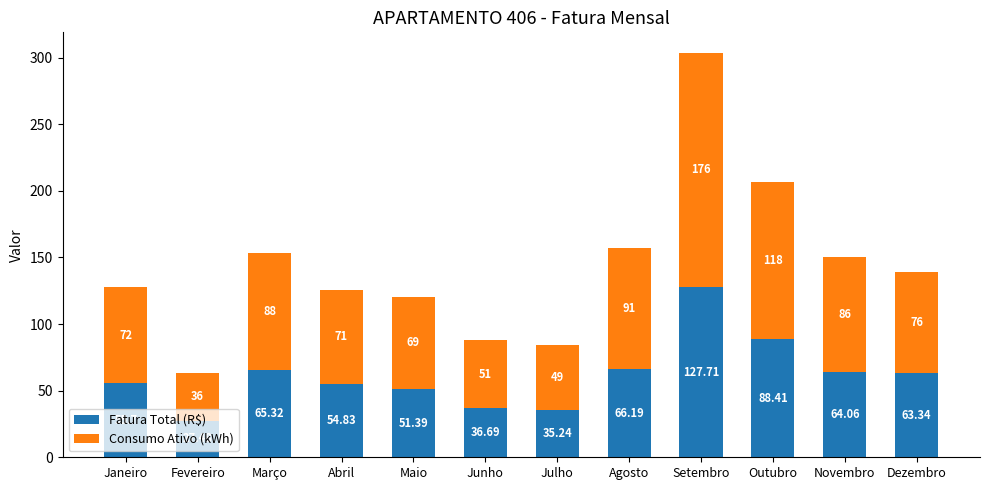

At which label does Fatura Total (R$) reach its minimum?

Fevereiro